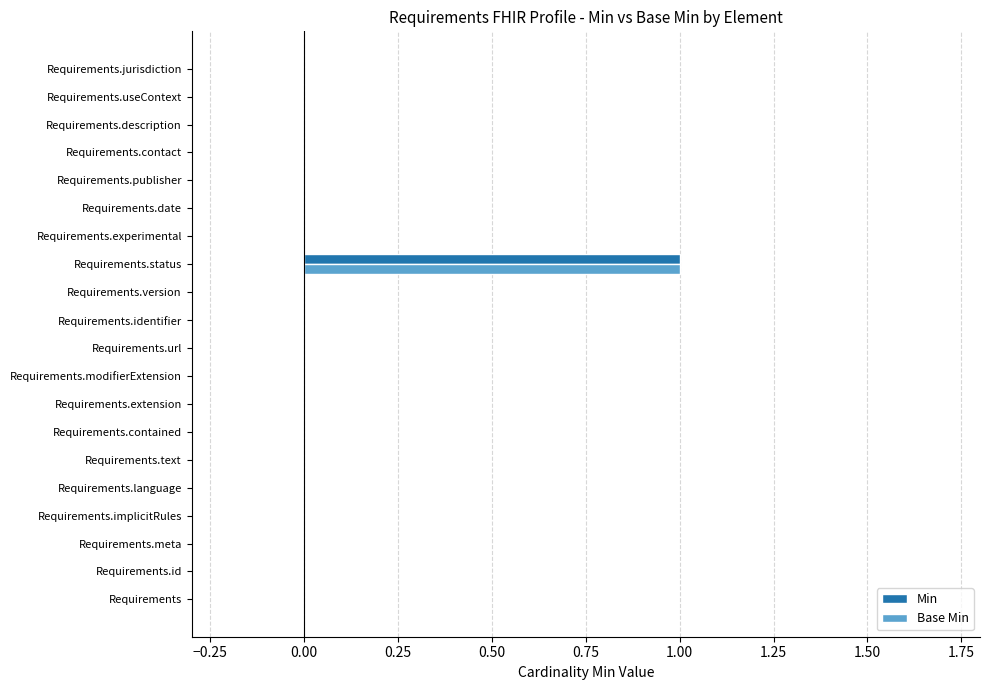

Which label corresponds to the largest value in the chart?

Requirements.status